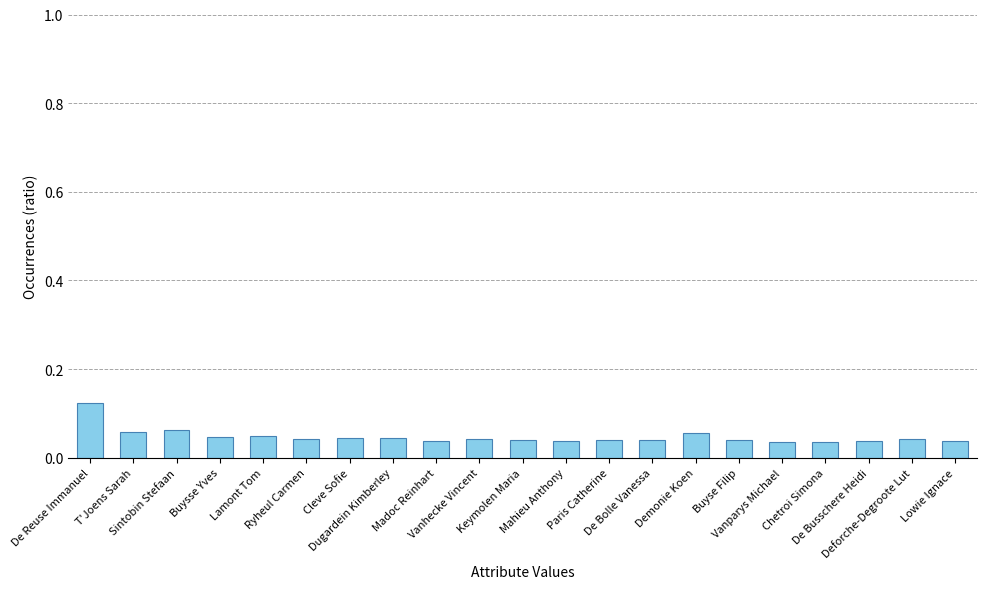

How many values are between 0 and 1?

21